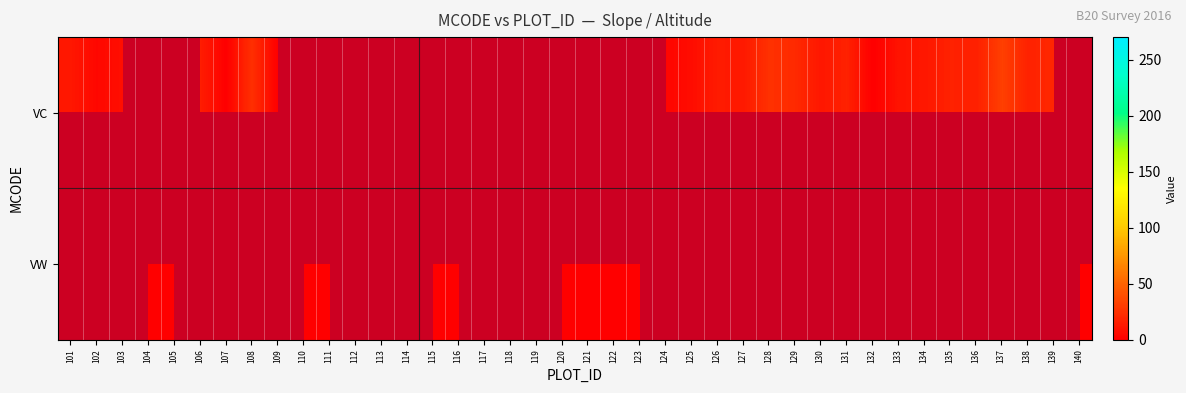

At how many categories does at least one series exceed 2?

23